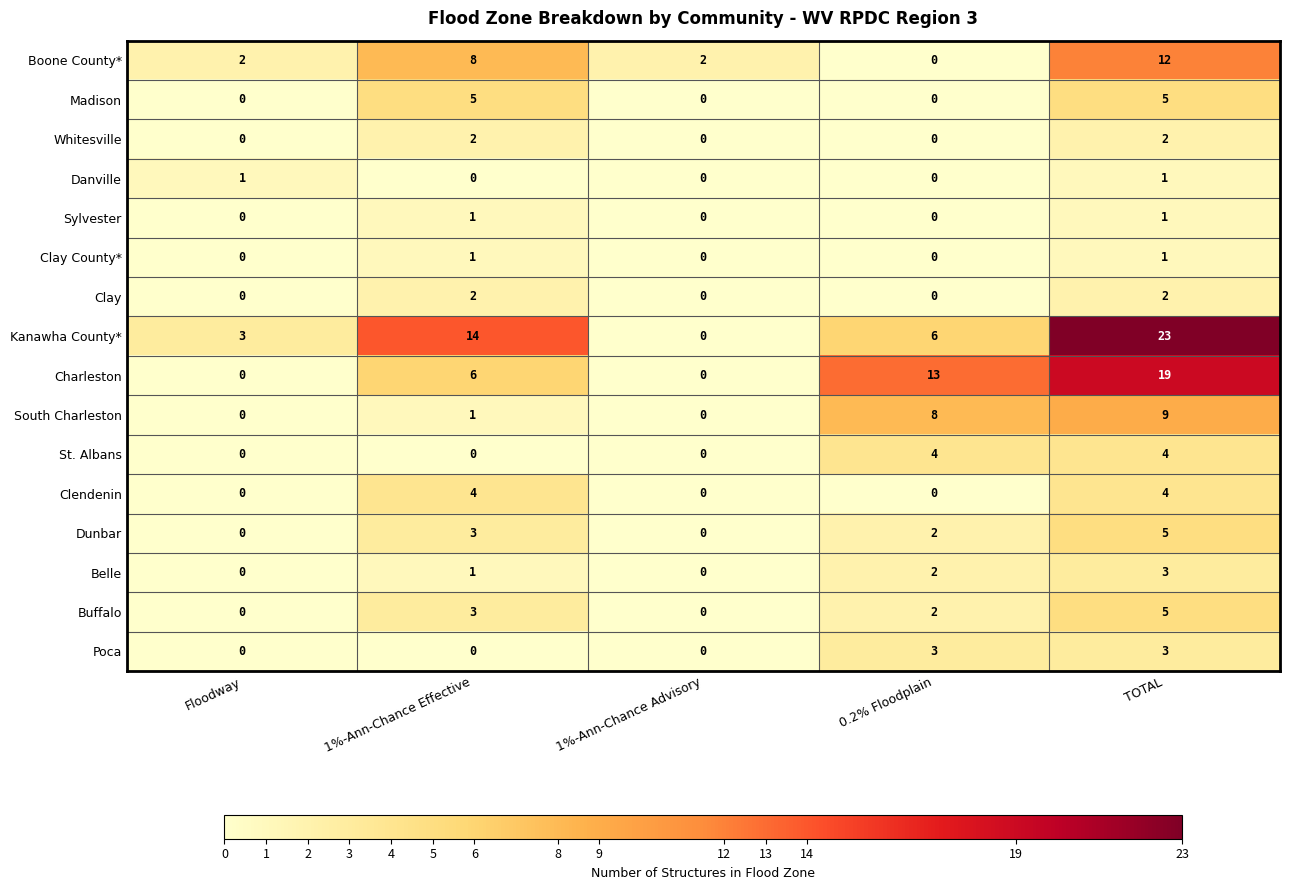

At which category is the sum across all series the highest?

TOTAL